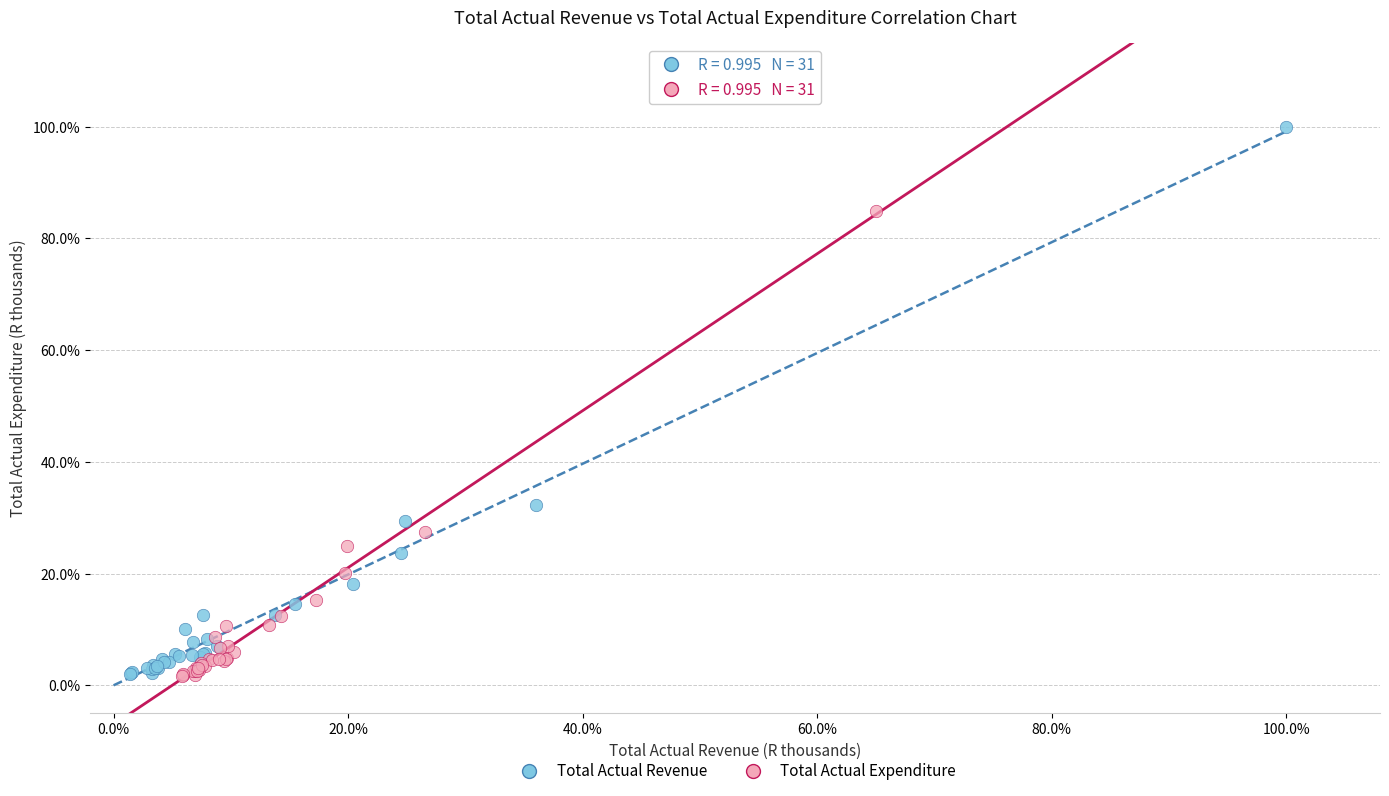

What are all the series names shown in the legend?

Total Actual Revenue, Total Actual Expenditure